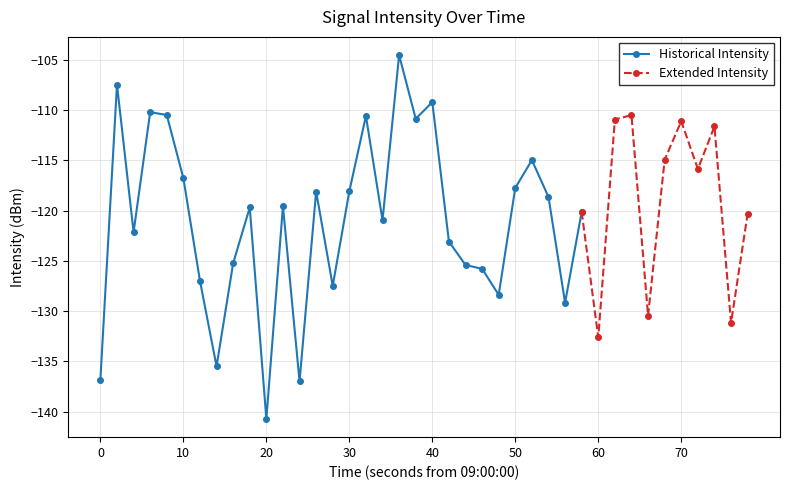

Rank the categories by value from highest to lowest.

18, 1, 20, 3, 4, 32, 16, 19, 31, 35, 37, 34, 26, 36, 5, 25, 15, 13, 27, 11, 9, 29, 39, 17, 2, 21, 8, 22, 23, 6, 14, 24, 28, 33, 38, 30, 7, 0, 12, 10